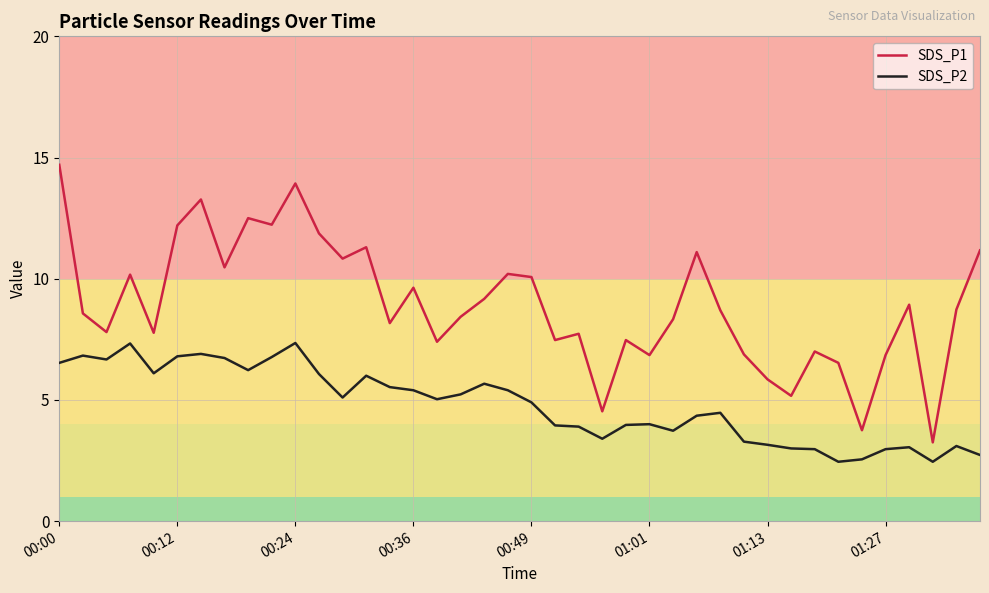

What is the difference between the maximum and minimum values in the SDS_P2 series?

4.9